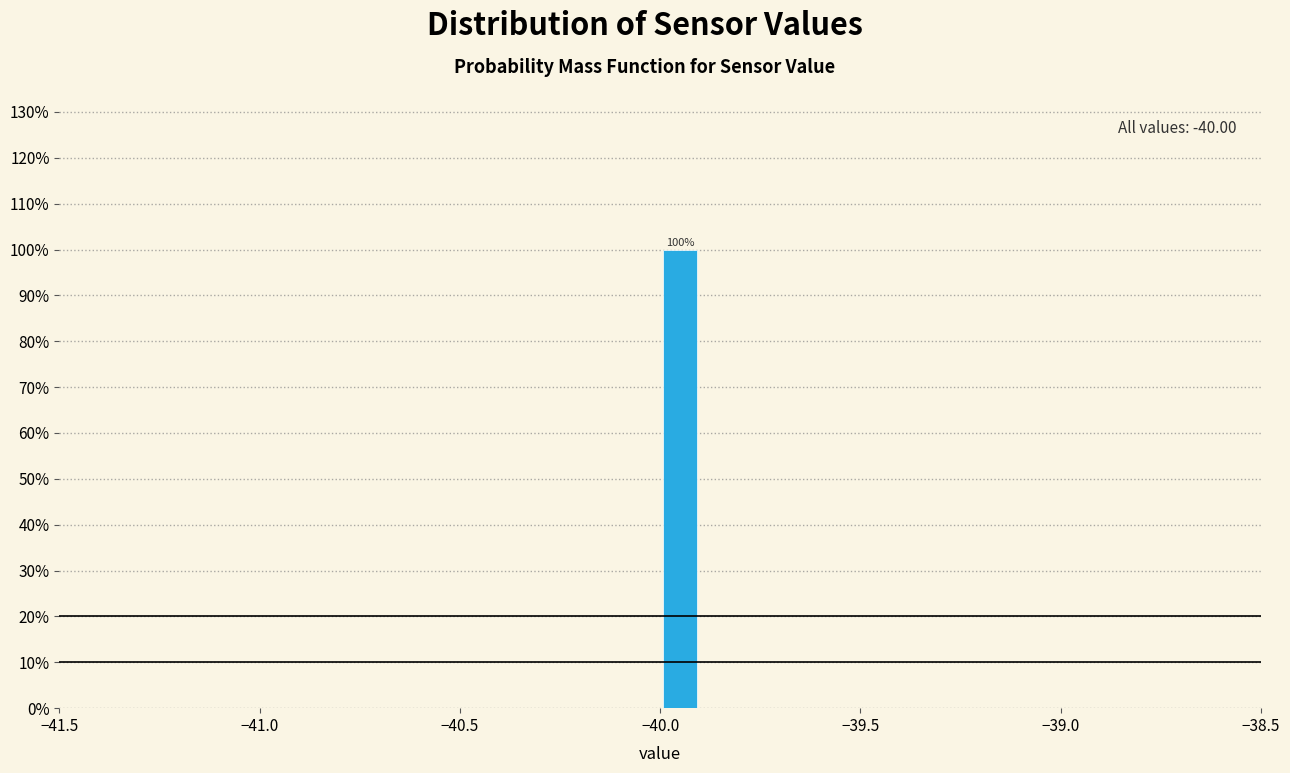

Around what value on the x-axis is the tallest bar? Give the approximate position of its centre, as read against the axis.

-39.95